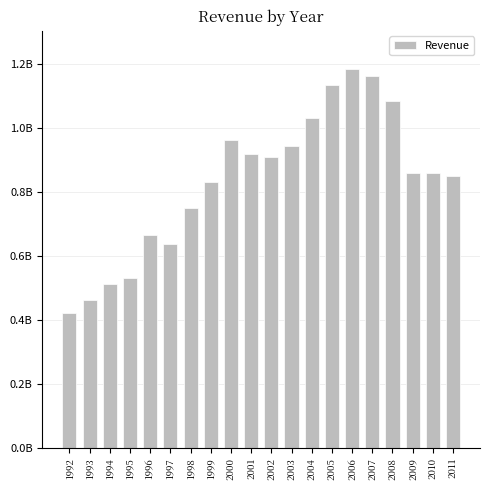

List the labels in order of value, smallest first.

1992, 1993, 1994, 1995, 1997, 1996, 1998, 1999, 2011, 2009, 2010, 2002, 2001, 2003, 2000, 2004, 2008, 2005, 2007, 2006